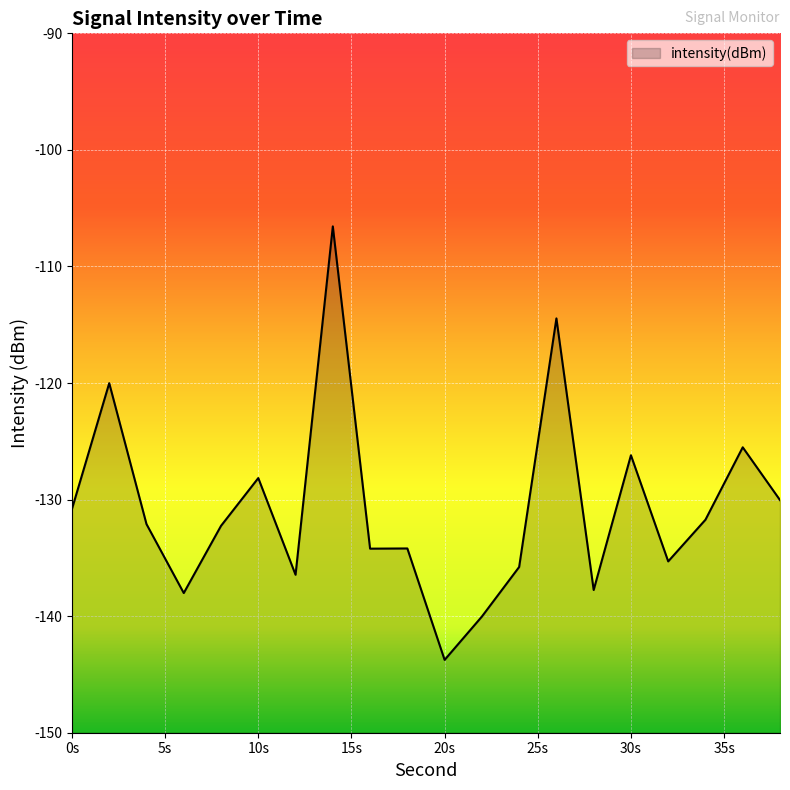

How many points are higher than both their immediate neighbors (excluding endpoints)?

7